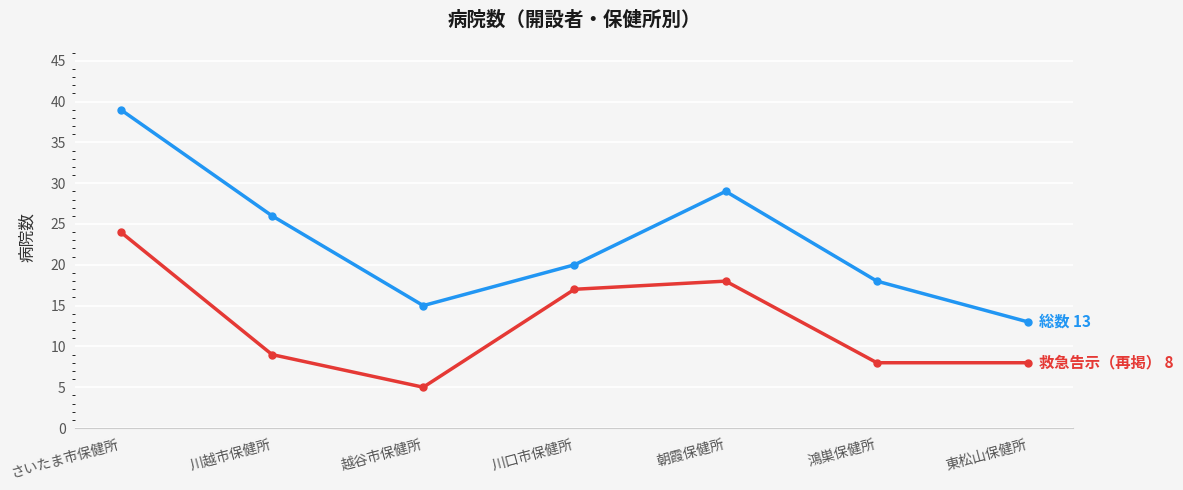

What is the difference between the highest and lowest values at 東松山保健所?

5